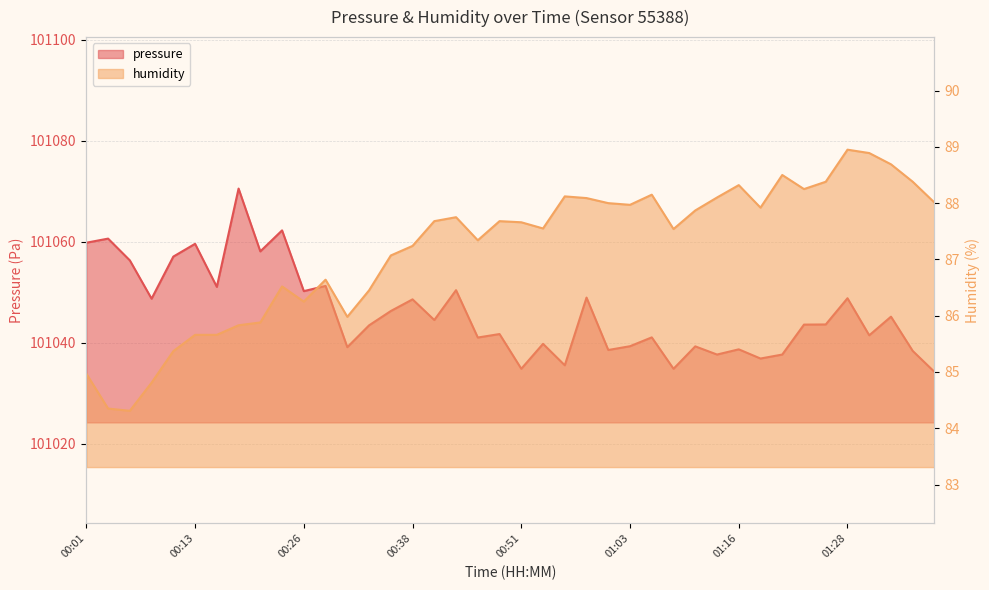

How many lines are shown in the chart?

2